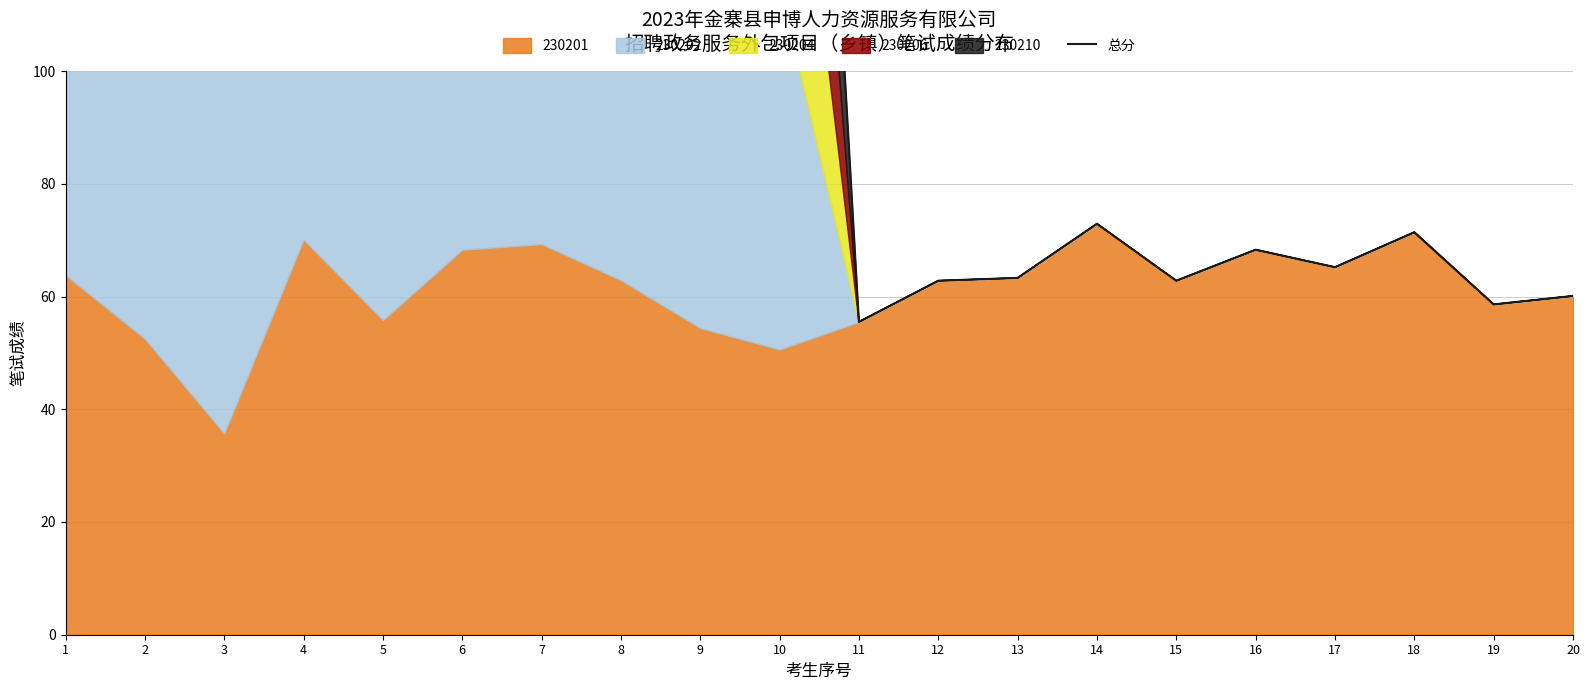

What is the average value?

190.9